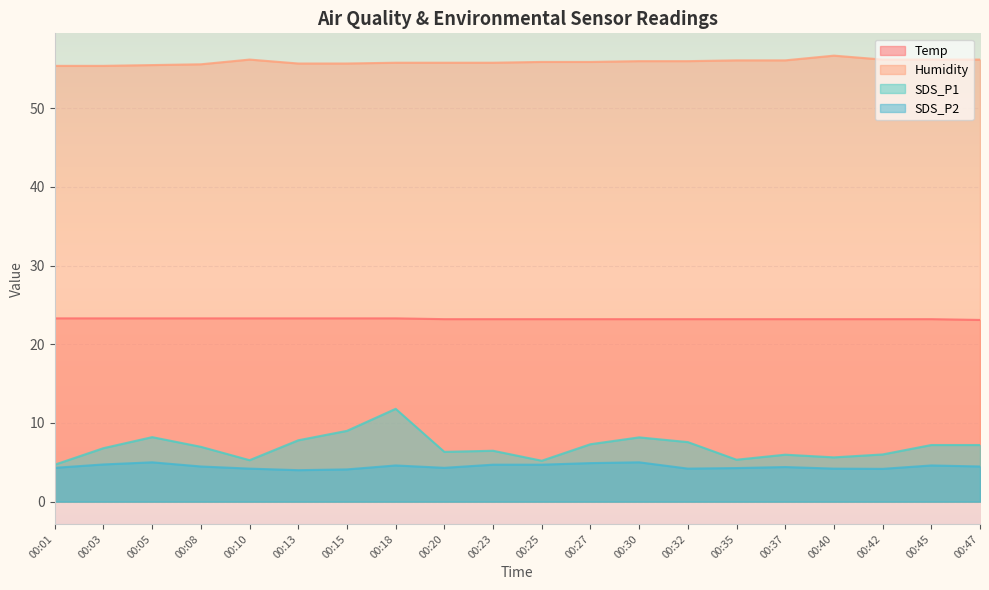

Between 00:08 and 00:13, which is larger?

00:08